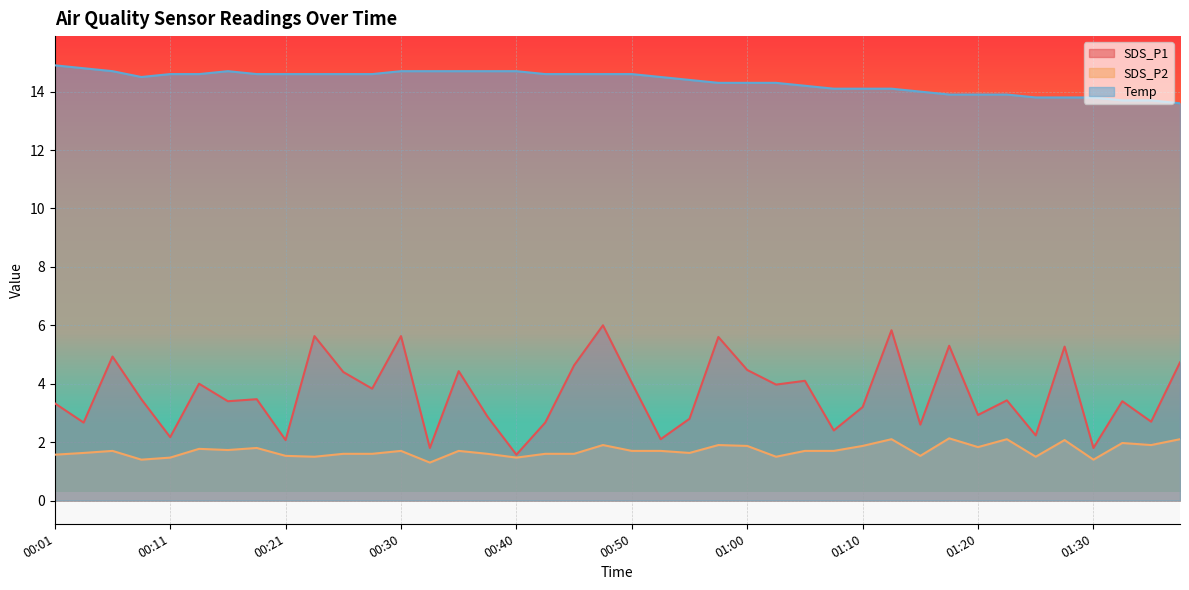

At which category is the sum across all series the highest?

00:48